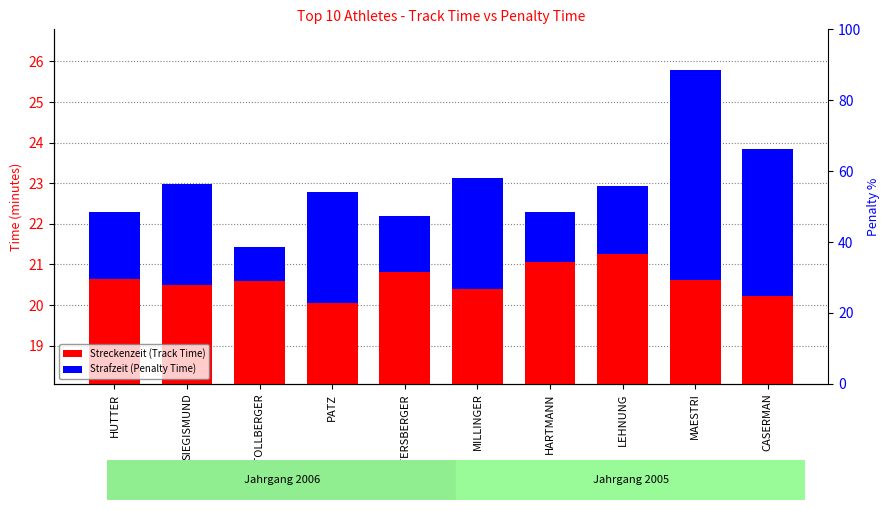

What is the sum of the Strafzeit (Penalty Time) values at SIEGISMUND and PATZ?

5.2